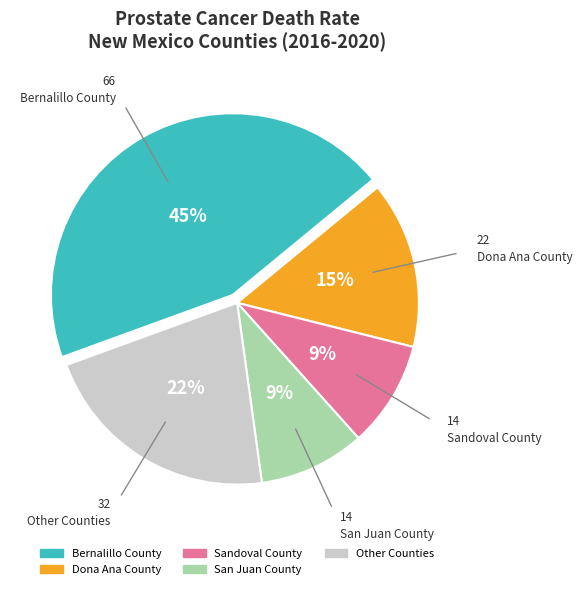

Is there any slice that represents more than half of the pie?

No